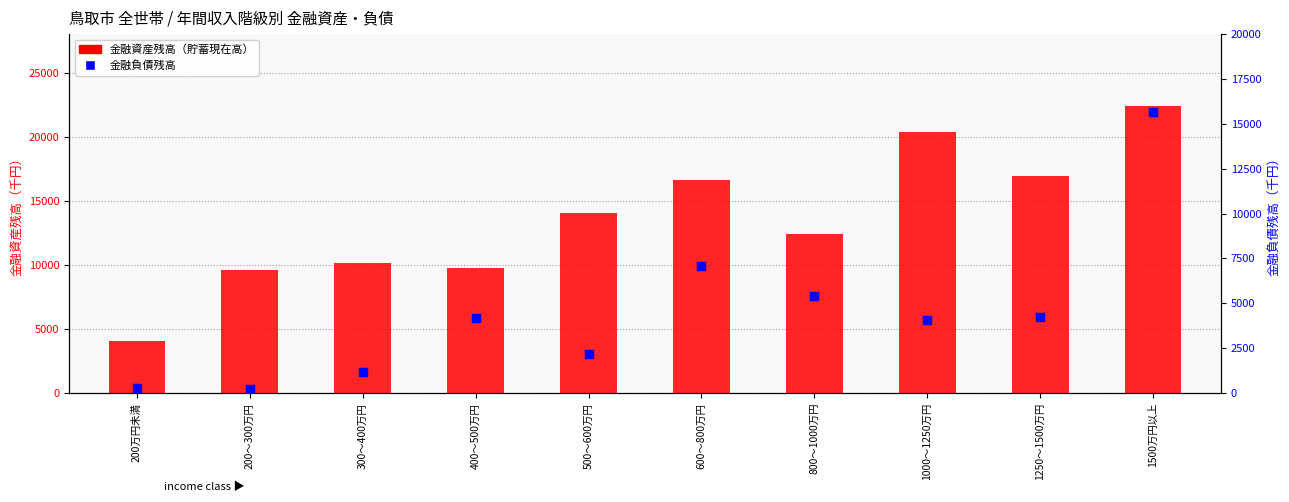

Is the value of 金融負債残高 at 300～400万円 greater than the value of 金融資産残高（貯蓄現在高） at 400～500万円?

No